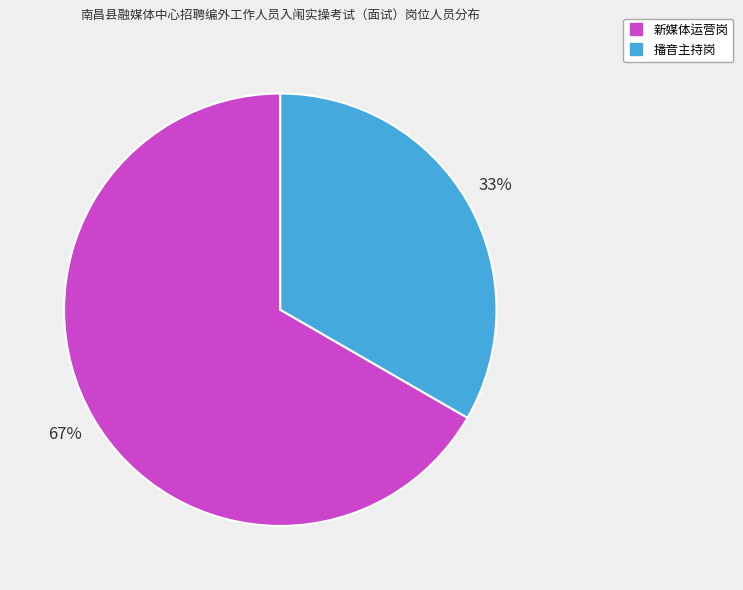

To the nearest percent, what portion does 新媒体运营岗 represent?

67%